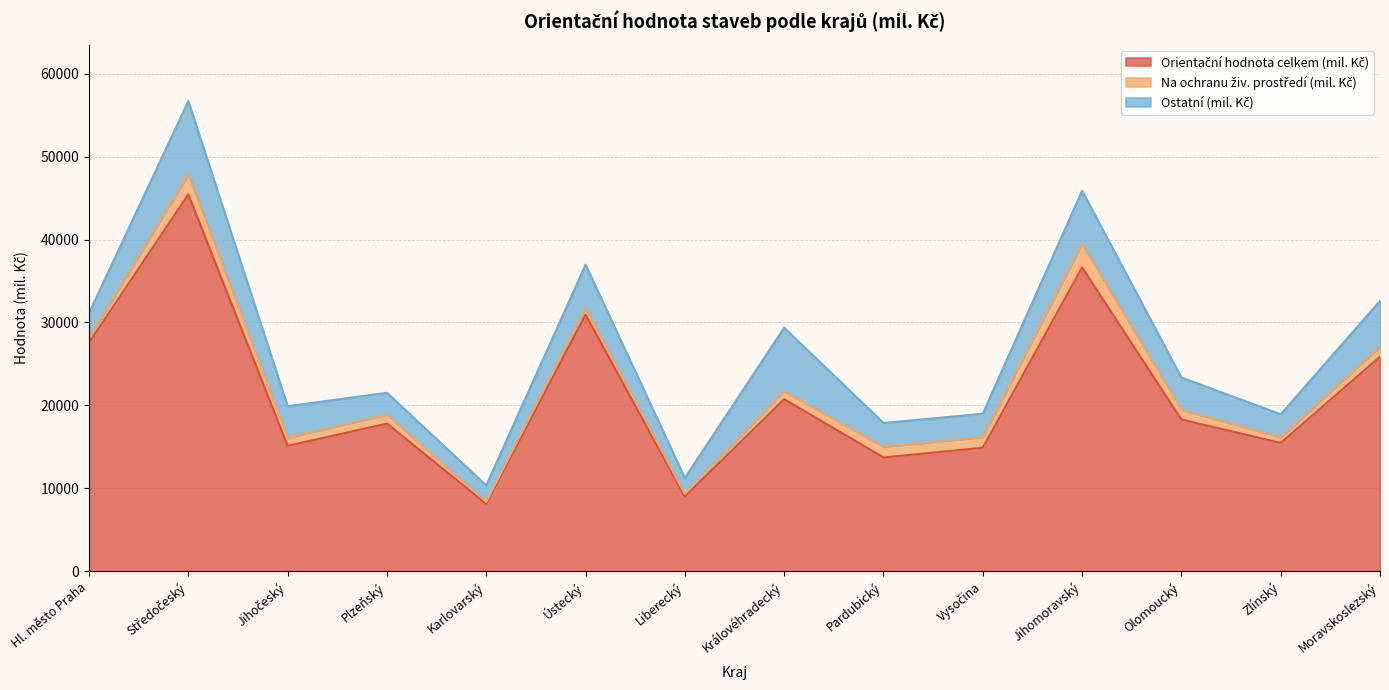

How many categories are shown in the chart?

14